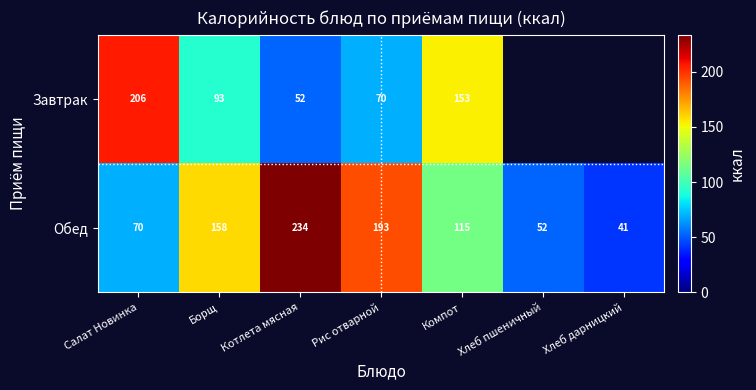

At Салат Новинка, list the series in order from smallest to largest.

Обед, Завтрак